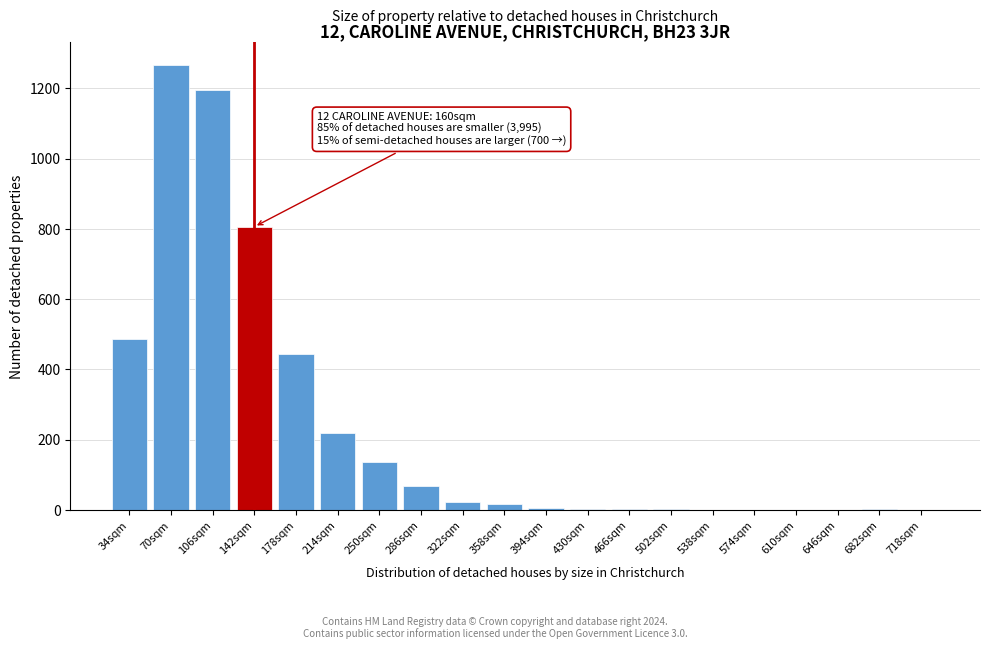

What is the sum of all values?

4683